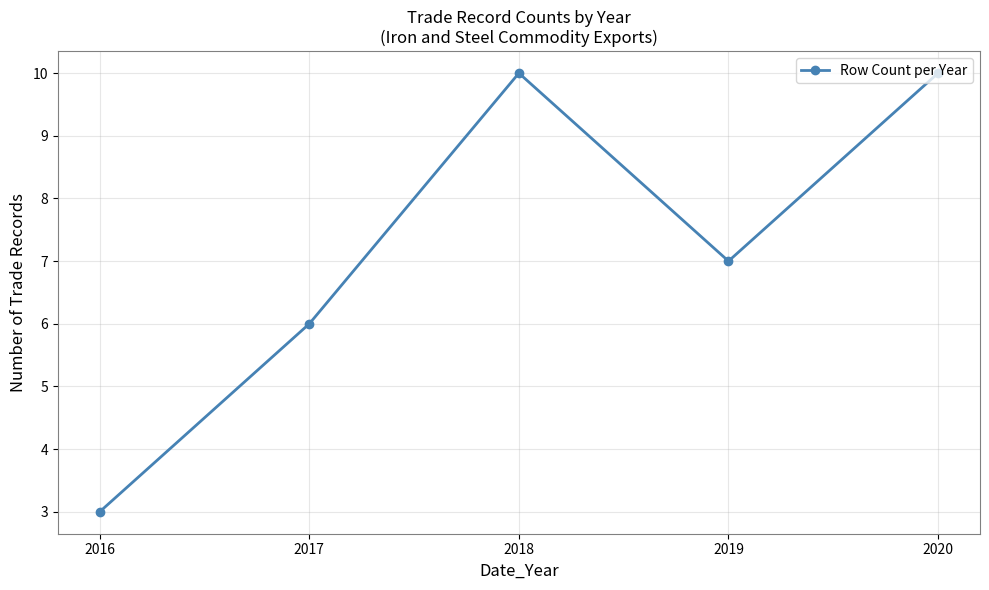

At which category does the data reach its first local valley?

2019